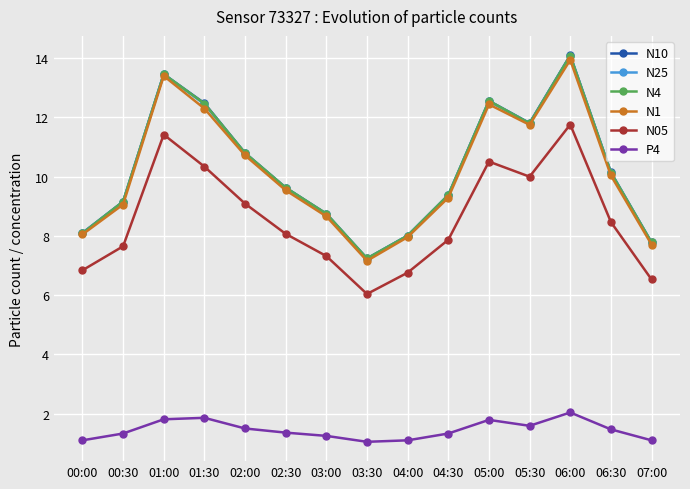

What is the sum of all P4 values?

21.7